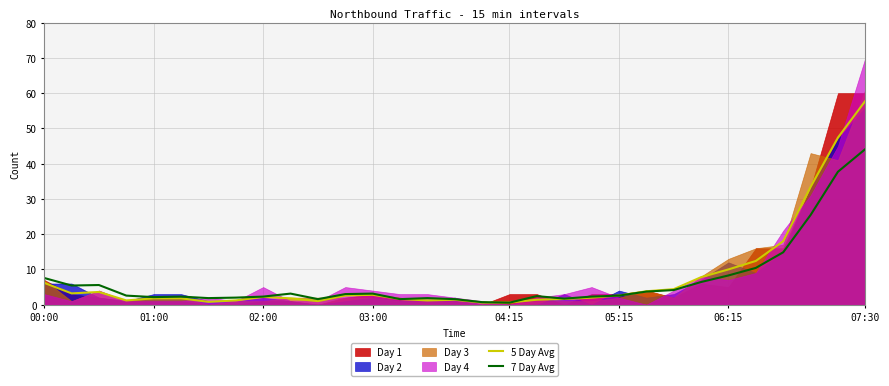

Is it true that 5 Day Avg equals 57.8 at 07:30?

True